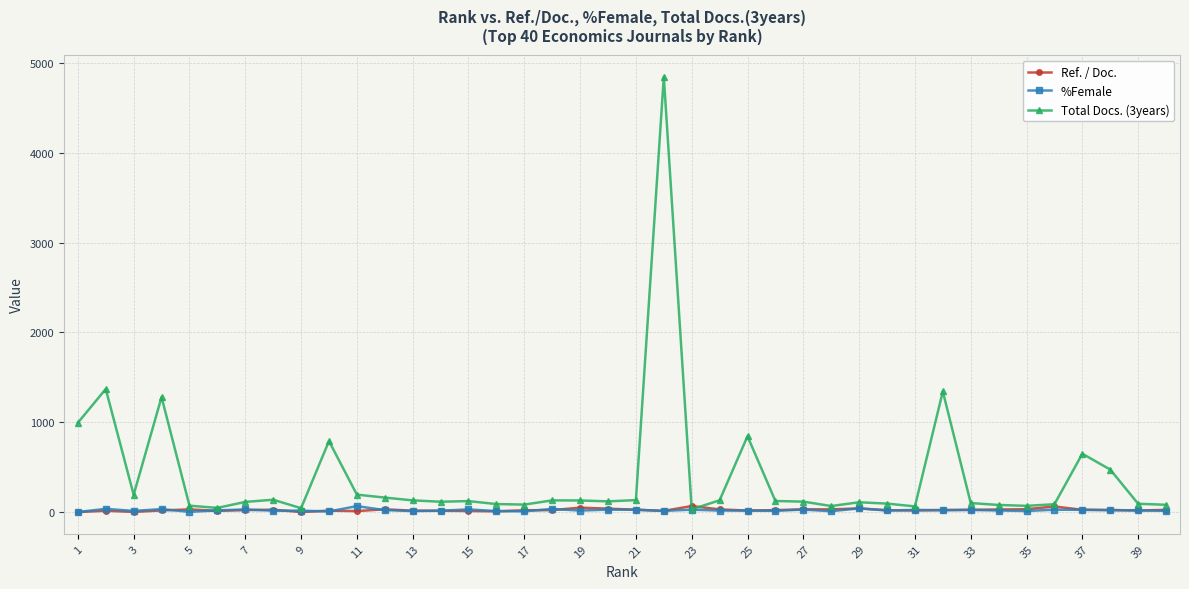

What is the average value of the Ref. / Doc. series?

23.2